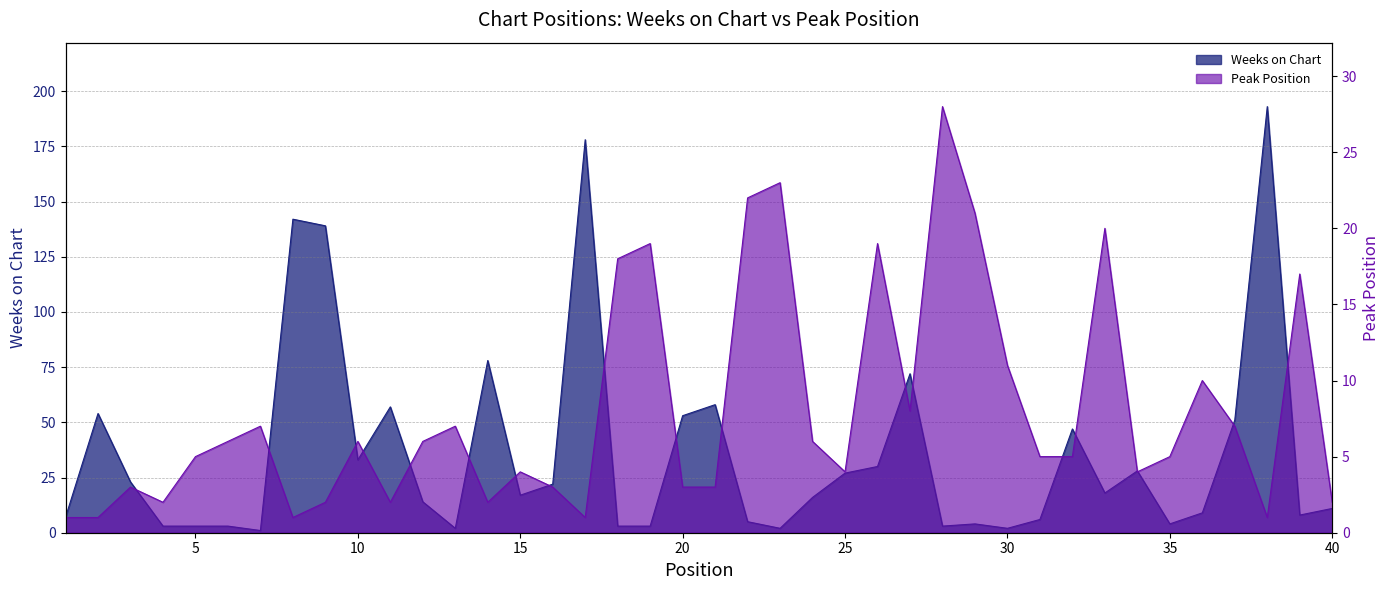

Which series has the largest range (max minus min)?

Weeks on Chart